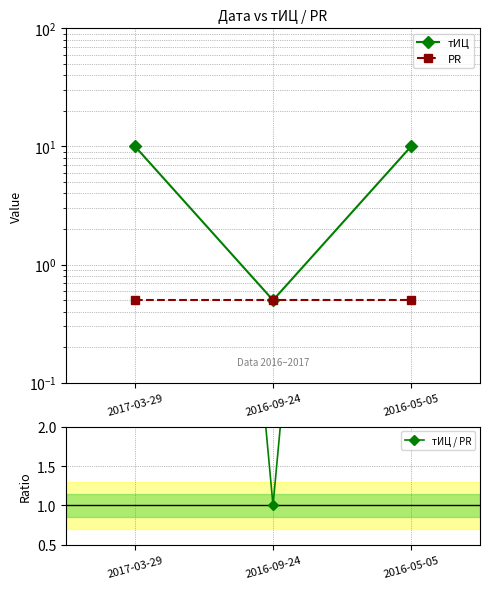

At how many categories does at least one series exceed 4?

2